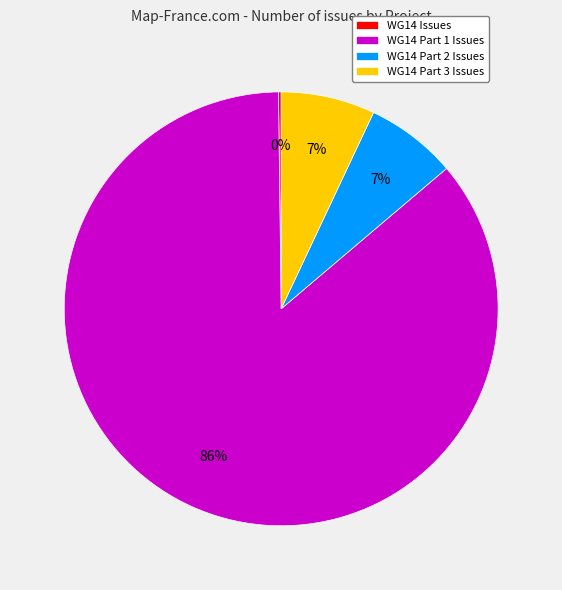

To the nearest percent, what is the difference between the largest and smallest slice percentages?

86%